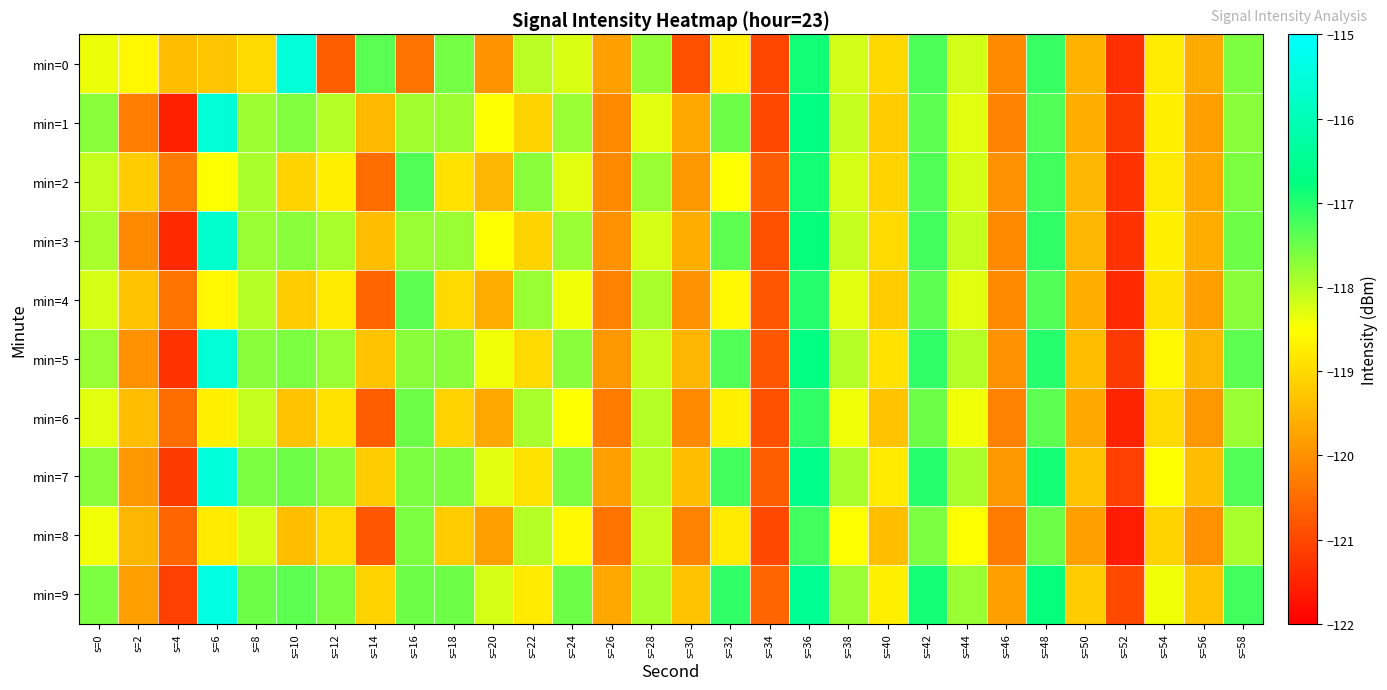

Reading left to right, list all the values displayed in this chart.

min=0: s=0=-118.4	s=2=-118.6	s=4=-119.4	s=6=-119.3	s=8=-119.0	s=10=-115.5	s=12=-120.7	s=14=-117.4	s=16=-120.4	s=18=-117.6	s=20=-120.0	s=22=-118.0	s=24=-118.2	s=26=-119.8	s=28=-117.7	s=30=-120.9	s=32=-118.7	s=34=-121.0	s=36=-116.9	s=38=-118.2	s=40=-119.0	s=42=-117.3	s=44=-118.2	s=46=-120.1	s=48=-117.1	s=50=-119.5	s=52=-121.3	s=54=-118.8	s=56=-119.7	s=58=-117.6
min=1: s=0=-117.7	s=2=-120.3	s=4=-121.5	s=6=-115.6	s=8=-117.8	s=10=-117.6	s=12=-118.0	s=14=-119.4	s=16=-117.9	s=18=-117.8	s=20=-118.5	s=22=-119.1	s=24=-117.8	s=26=-120.1	s=28=-118.3	s=30=-119.7	s=32=-117.5	s=34=-121.0	s=36=-116.7	s=38=-118.1	s=40=-119.2	s=42=-117.4	s=44=-118.3	s=46=-120.2	s=48=-117.3	s=50=-119.6	s=52=-121.2	s=54=-118.7	s=56=-119.8	s=58=-117.7
min=2: s=0=-118.1	s=2=-119.2	s=4=-120.3	s=6=-118.5	s=8=-117.9	s=10=-119.1	s=12=-118.7	s=14=-120.5	s=16=-117.3	s=18=-118.9	s=20=-119.5	s=22=-117.7	s=24=-118.3	s=26=-120.1	s=28=-117.8	s=30=-119.9	s=32=-118.5	s=34=-120.7	s=36=-116.9	s=38=-118.2	s=40=-119.1	s=42=-117.3	s=44=-118.2	s=46=-120.0	s=48=-117.2	s=50=-119.5	s=52=-121.3	s=54=-118.8	s=56=-119.7	s=58=-117.6
min=3: s=0=-117.9	s=2=-120.1	s=4=-121.4	s=6=-115.7	s=8=-117.8	s=10=-117.7	s=12=-117.9	s=14=-119.4	s=16=-117.8	s=18=-117.8	s=20=-118.5	s=22=-119.1	s=24=-117.8	s=26=-120.0	s=28=-118.2	s=30=-119.6	s=32=-117.4	s=34=-120.9	s=36=-116.8	s=38=-118.1	s=40=-119.0	s=42=-117.2	s=44=-118.1	s=46=-120.1	s=48=-117.1	s=50=-119.5	s=52=-121.3	s=54=-118.7	s=56=-119.6	s=58=-117.5
min=4: s=0=-118.2	s=2=-119.3	s=4=-120.4	s=6=-118.6	s=8=-118.0	s=10=-119.2	s=12=-118.8	s=14=-120.6	s=16=-117.4	s=18=-119.0	s=20=-119.6	s=22=-117.8	s=24=-118.4	s=26=-120.2	s=28=-117.9	s=30=-120.0	s=32=-118.6	s=34=-120.8	s=36=-117.0	s=38=-118.3	s=40=-119.2	s=42=-117.4	s=44=-118.3	s=46=-120.1	s=48=-117.3	s=50=-119.6	s=52=-121.4	s=54=-118.9	s=56=-119.8	s=58=-117.7
min=5: s=0=-117.8	s=2=-120.0	s=4=-121.3	s=6=-115.6	s=8=-117.7	s=10=-117.6	s=12=-117.8	s=14=-119.3	s=16=-117.7	s=18=-117.7	s=20=-118.4	s=22=-119.0	s=24=-117.7	s=26=-119.9	s=28=-118.1	s=30=-119.5	s=32=-117.3	s=34=-120.8	s=36=-116.7	s=38=-118.0	s=40=-118.9	s=42=-117.1	s=44=-118.0	s=46=-120.0	s=48=-117.0	s=50=-119.4	s=52=-121.2	s=54=-118.6	s=56=-119.5	s=58=-117.4
min=6: s=0=-118.3	s=2=-119.4	s=4=-120.5	s=6=-118.7	s=8=-118.1	s=10=-119.3	s=12=-118.9	s=14=-120.7	s=16=-117.5	s=18=-119.1	s=20=-119.7	s=22=-117.9	s=24=-118.5	s=26=-120.3	s=28=-118.0	s=30=-120.1	s=32=-118.7	s=34=-120.9	s=36=-117.1	s=38=-118.4	s=40=-119.3	s=42=-117.5	s=44=-118.4	s=46=-120.2	s=48=-117.4	s=50=-119.7	s=52=-121.5	s=54=-119.0	s=56=-119.9	s=58=-117.8
min=7: s=0=-117.7	s=2=-119.9	s=4=-121.2	s=6=-115.5	s=8=-117.6	s=10=-117.5	s=12=-117.7	s=14=-119.2	s=16=-117.6	s=18=-117.6	s=20=-118.3	s=22=-118.9	s=24=-117.6	s=26=-119.8	s=28=-118.0	s=30=-119.4	s=32=-117.2	s=34=-120.7	s=36=-116.6	s=38=-117.9	s=40=-118.8	s=42=-117.0	s=44=-117.9	s=46=-119.9	s=48=-116.9	s=50=-119.3	s=52=-121.1	s=54=-118.5	s=56=-119.4	s=58=-117.3
min=8: s=0=-118.4	s=2=-119.5	s=4=-120.6	s=6=-118.8	s=8=-118.2	s=10=-119.4	s=12=-119.0	s=14=-120.8	s=16=-117.6	s=18=-119.2	s=20=-119.8	s=22=-118.0	s=24=-118.6	s=26=-120.4	s=28=-118.1	s=30=-120.2	s=32=-118.8	s=34=-121.0	s=36=-117.2	s=38=-118.5	s=40=-119.4	s=42=-117.6	s=44=-118.5	s=46=-120.3	s=48=-117.5	s=50=-119.8	s=52=-121.6	s=54=-119.1	s=56=-120.0	s=58=-117.9
min=9: s=0=-117.6	s=2=-119.8	s=4=-121.1	s=6=-115.4	s=8=-117.5	s=10=-117.4	s=12=-117.6	s=14=-119.1	s=16=-117.5	s=18=-117.5	s=20=-118.2	s=22=-118.8	s=24=-117.5	s=26=-119.7	s=28=-117.9	s=30=-119.3	s=32=-117.1	s=34=-120.6	s=36=-116.5	s=38=-117.8	s=40=-118.7	s=42=-116.9	s=44=-117.8	s=46=-119.8	s=48=-116.8	s=50=-119.2	s=52=-121.0	s=54=-118.4	s=56=-119.3	s=58=-117.2